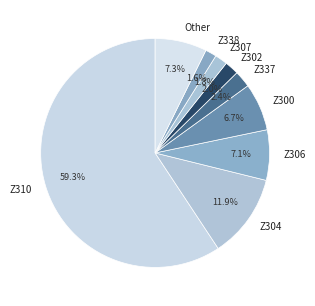

To the nearest percent, what is the difference between the largest and smallest slice percentages?

58%